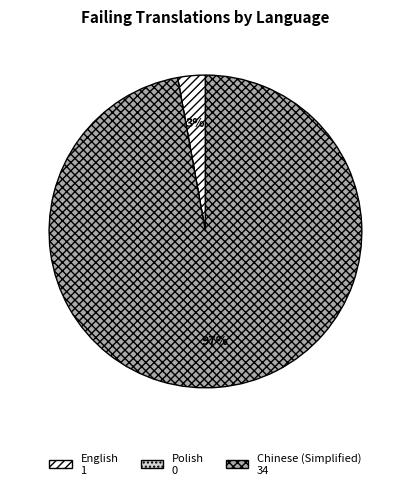

The Chinese (Simplified) slice represents 97% of the pie. True or false?

True